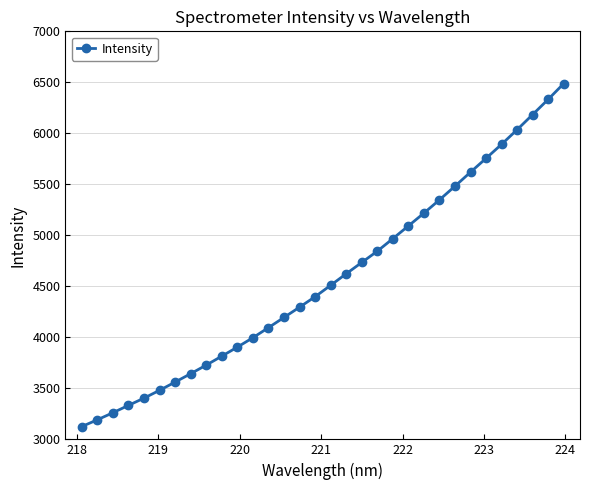

How many data points are less than 4510?

16